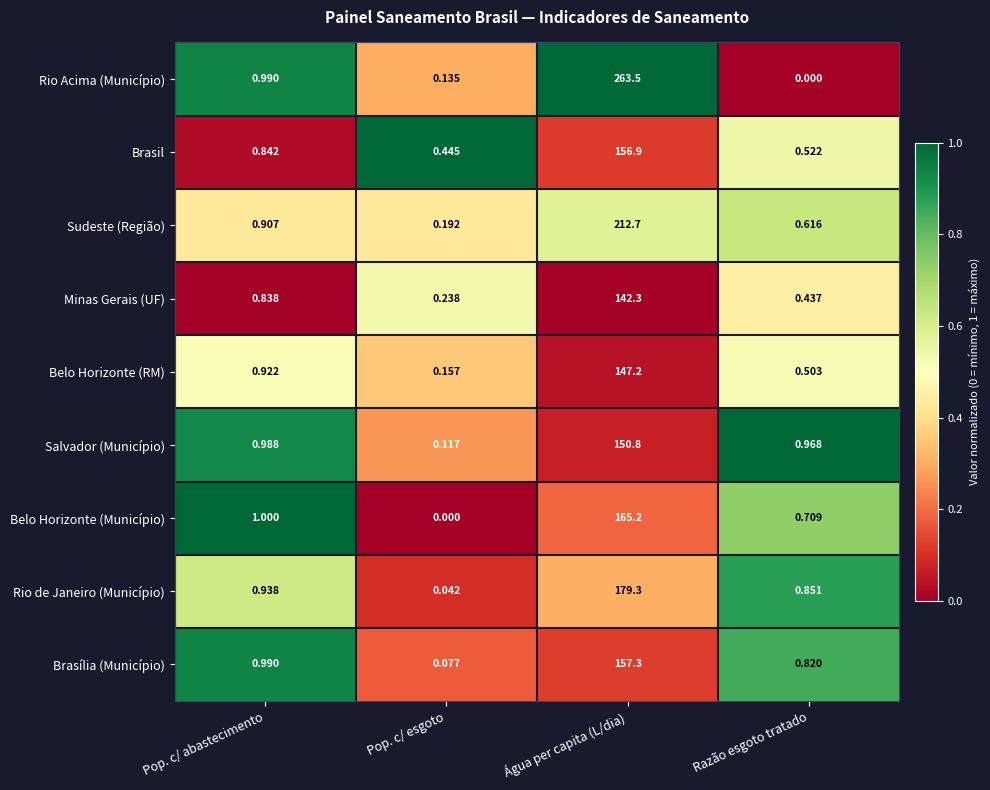

At which label does Rio de Janeiro (Município) reach its peak?

Água per capita (L/dia)